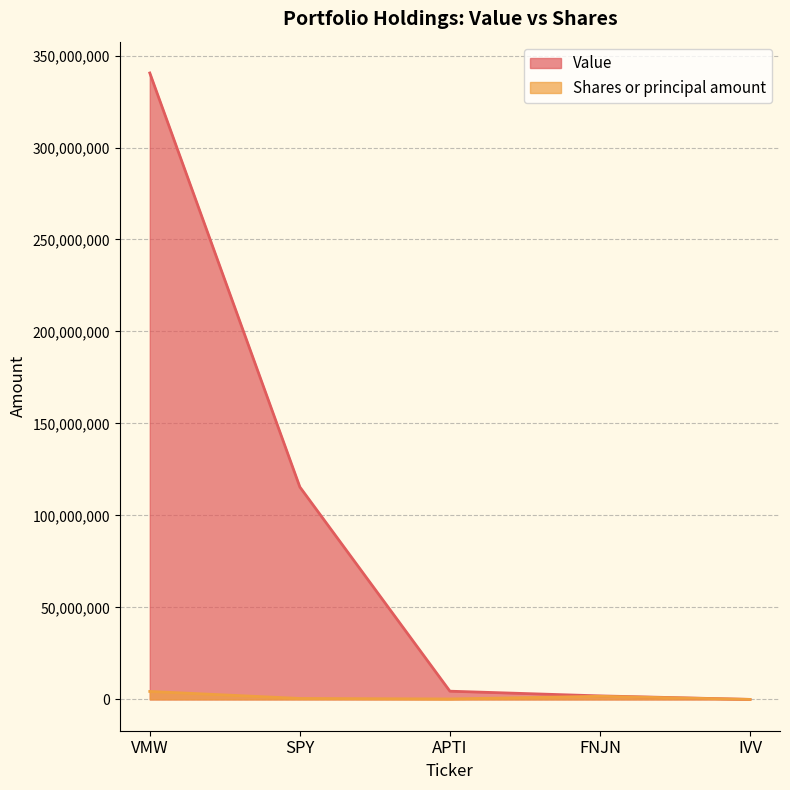

Rank the categories by Shares or principal amount value from highest to lowest.

VMW, FNJN, SPY, APTI, IVV